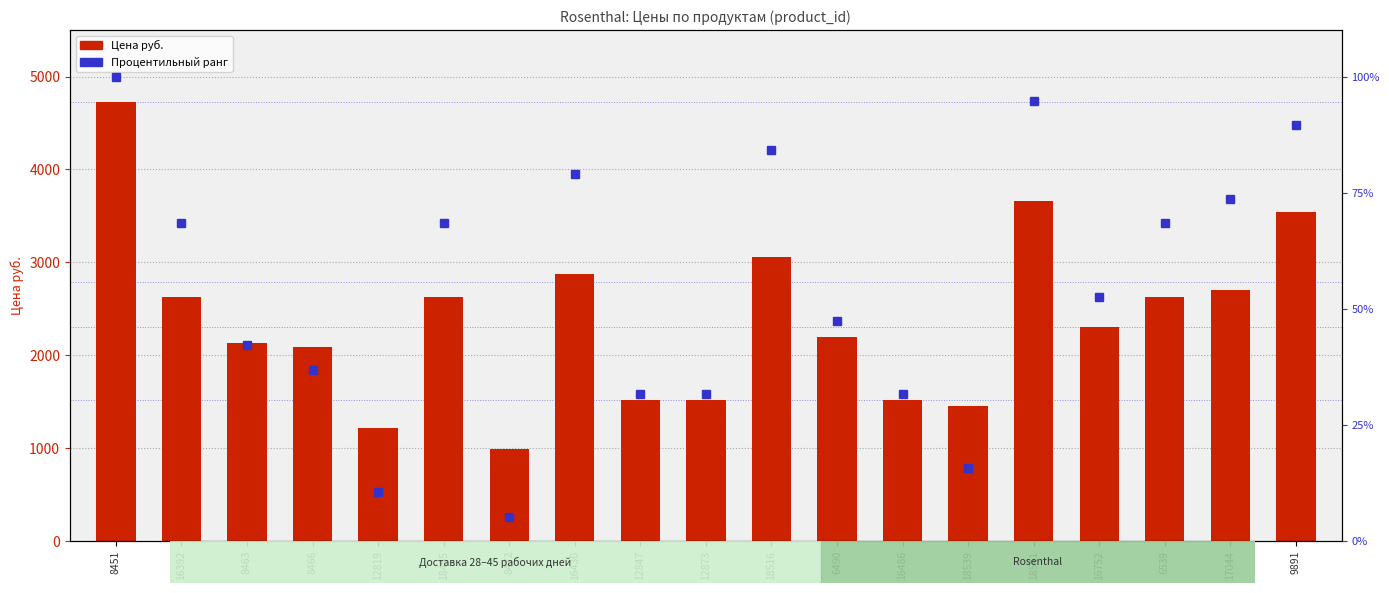

What is the lowest value of the Цена руб. series?

988.8